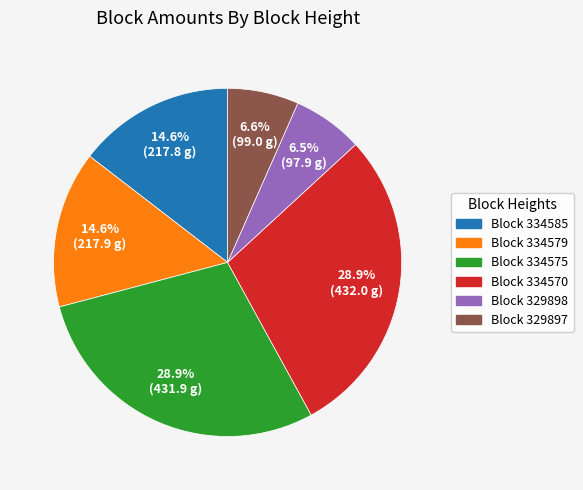

To the nearest percent, what is the difference between the largest and smallest slice percentages?

22%